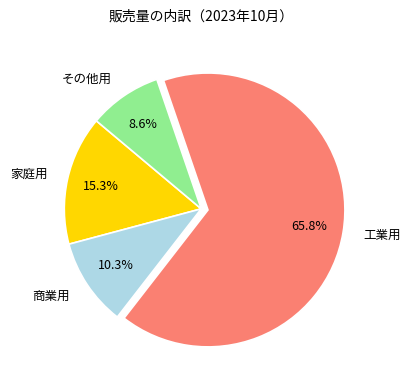

Which has a higher value, 家庭用 or 工業用?

工業用